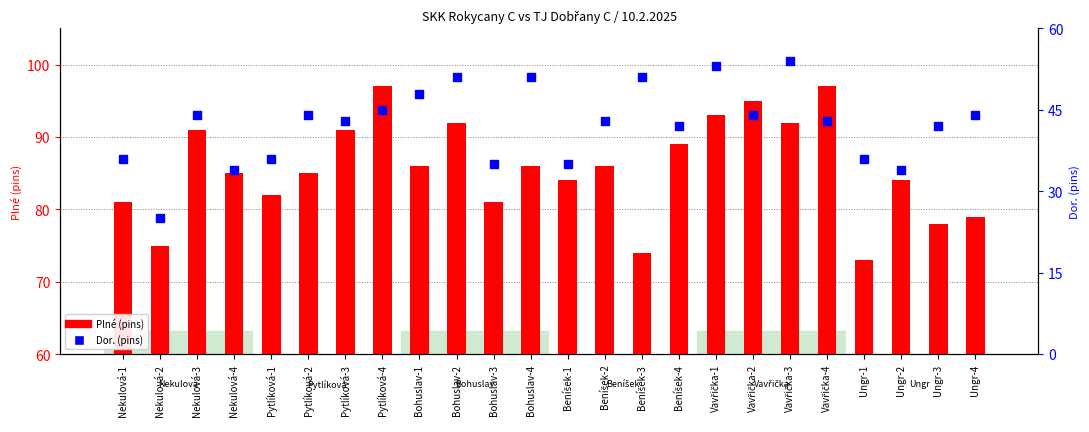

Which series has the widest spread of Y values?

Dor. (pins)